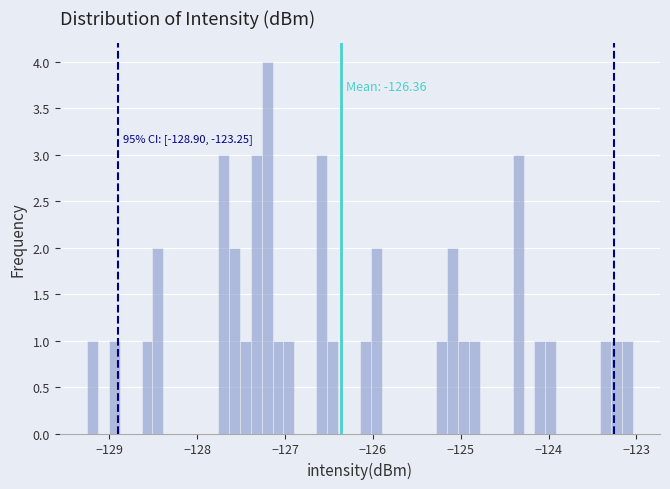

Around what value on the x-axis is the tallest bar? Give the approximate position of its centre, as read against the axis.

-127.2